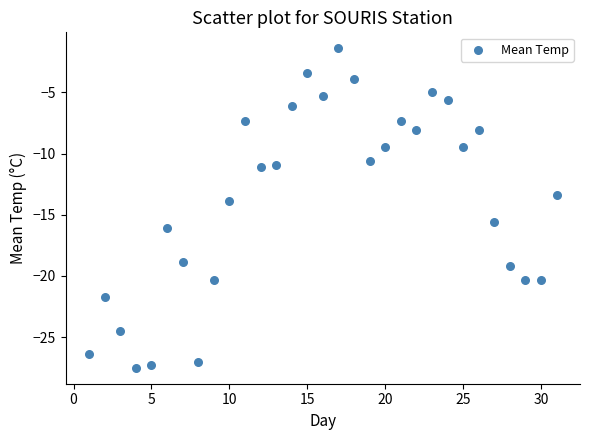

What is the range of X values (max minus min)?

30.0